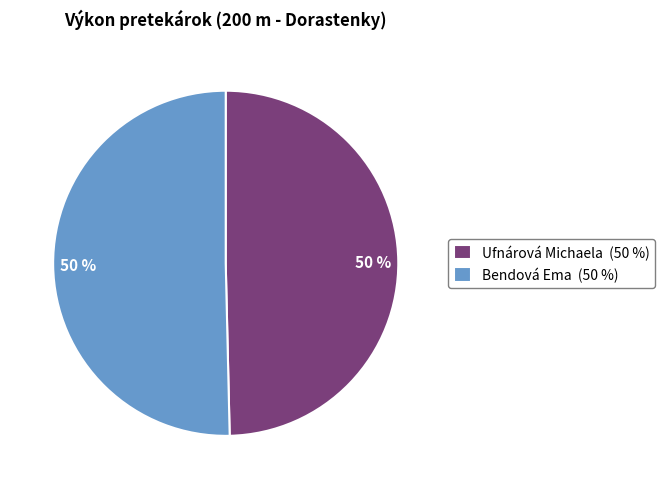

How many slices are in this pie chart?

2